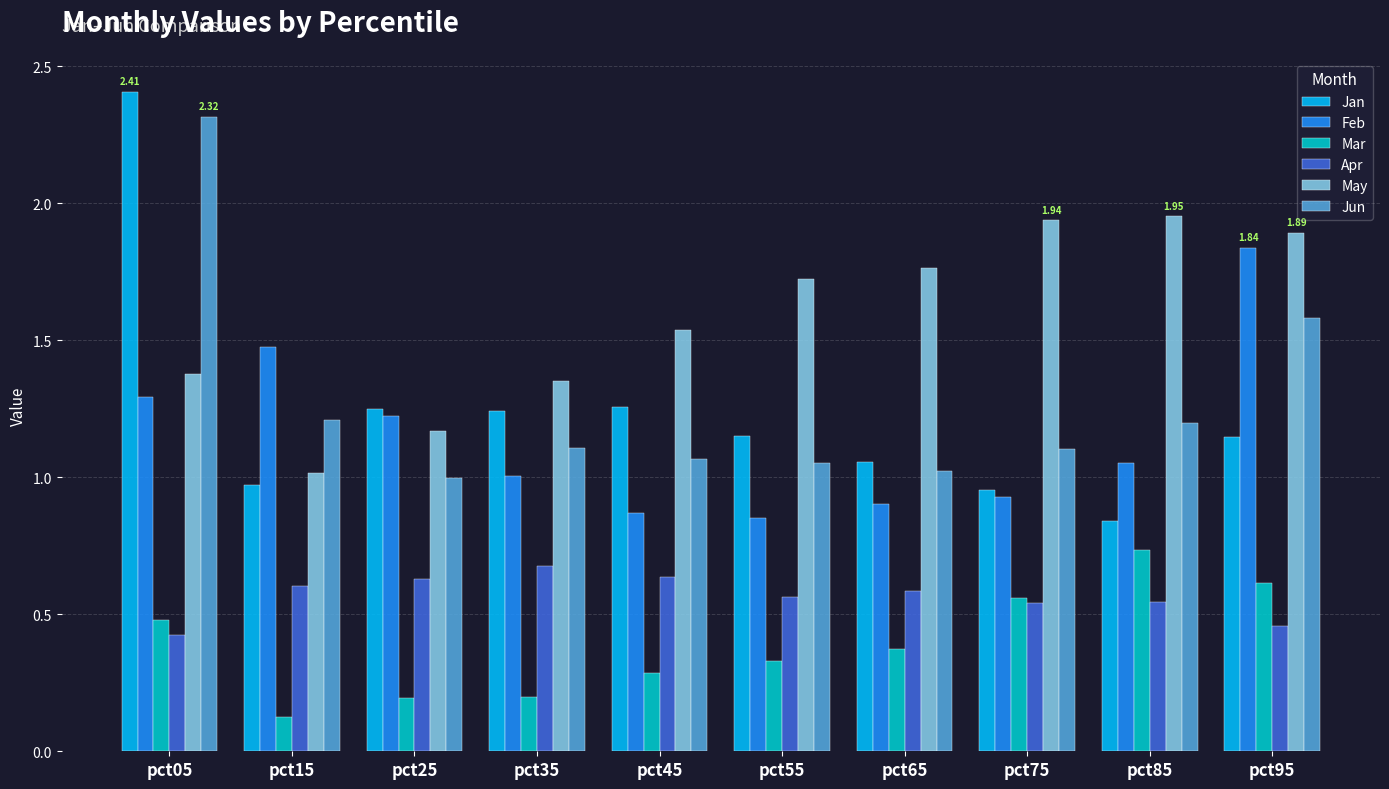

At how many categories does at least one series exceed 0?

10